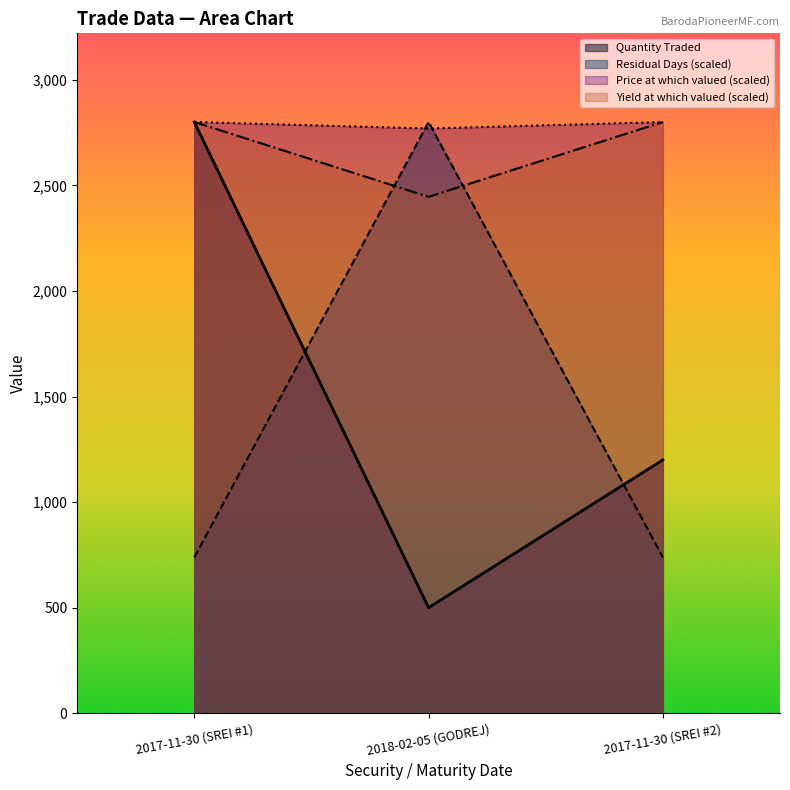

Which series has the largest total across all categories?

Price at which valued (scaled)